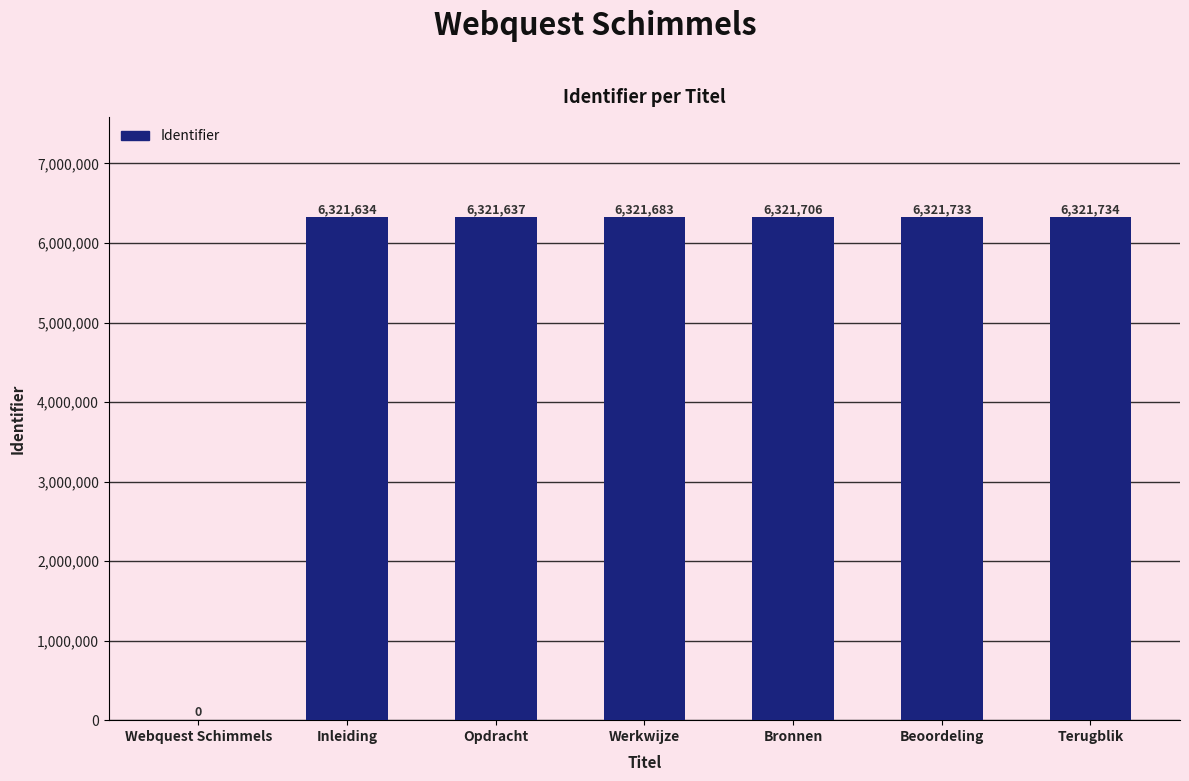

Does the chart contain stacked bars?

No